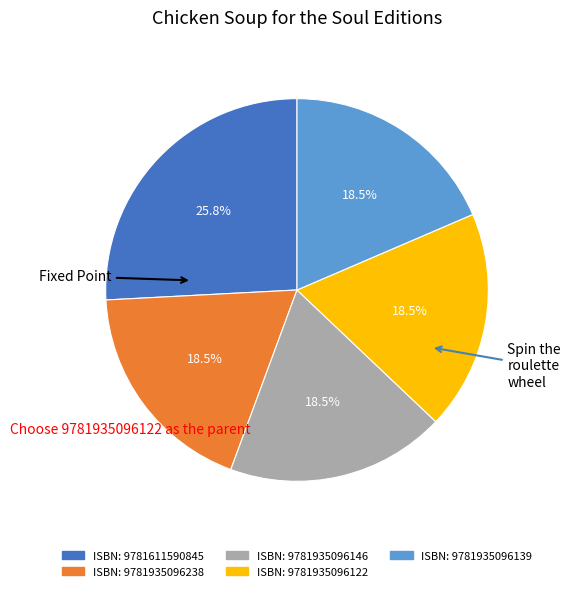

Is there a majority slice in this chart?

No